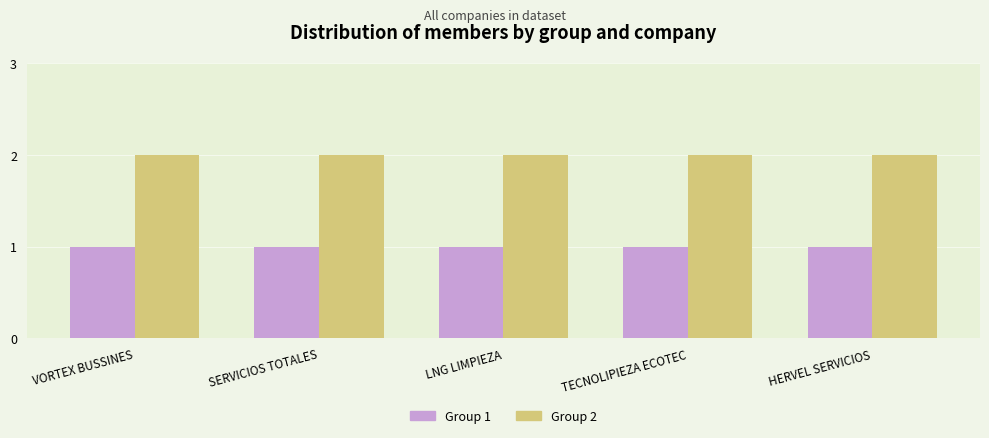

What are all the series names shown in the legend?

Group 1, Group 2